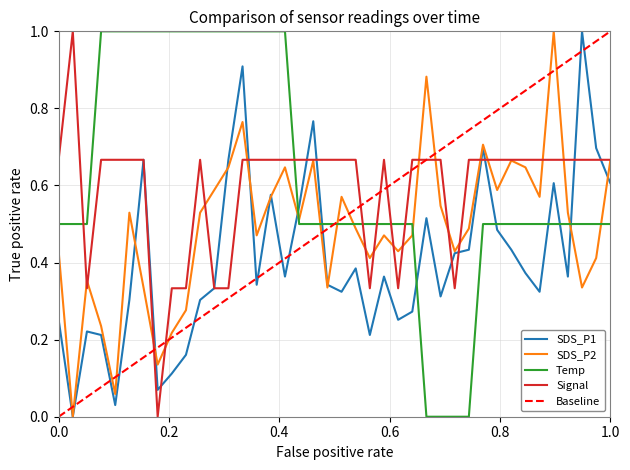

The SDS_P1 series shows 0.6 at 1.0. True or false?

True